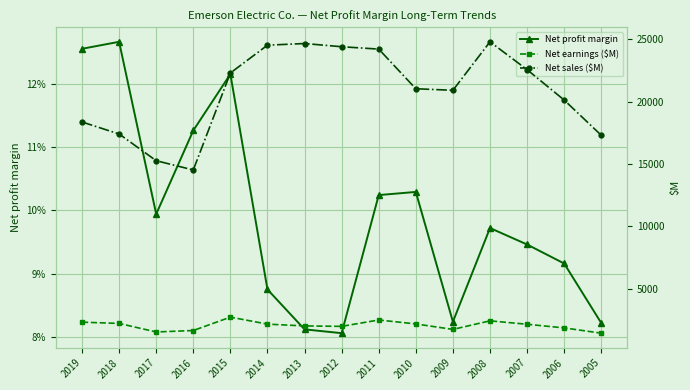

What is the value of the Net profit margin point at the 8th from the left?

0.1